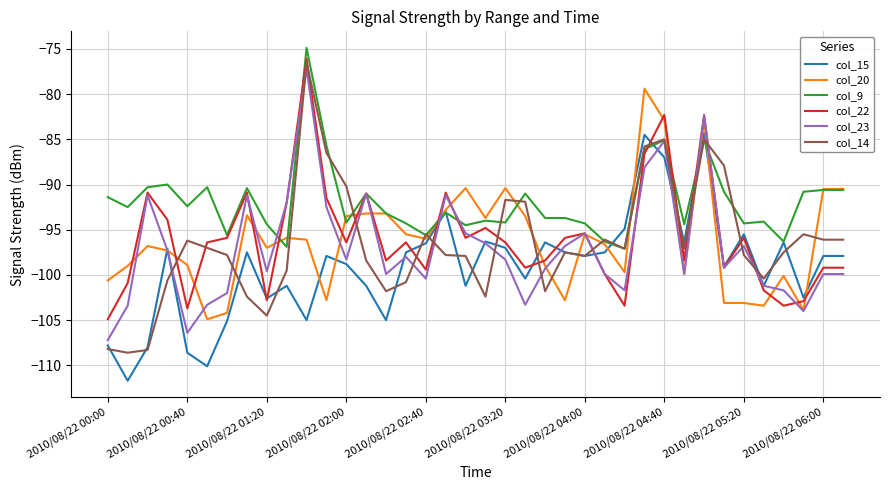

What is the maximum value for col_22?

-76.1